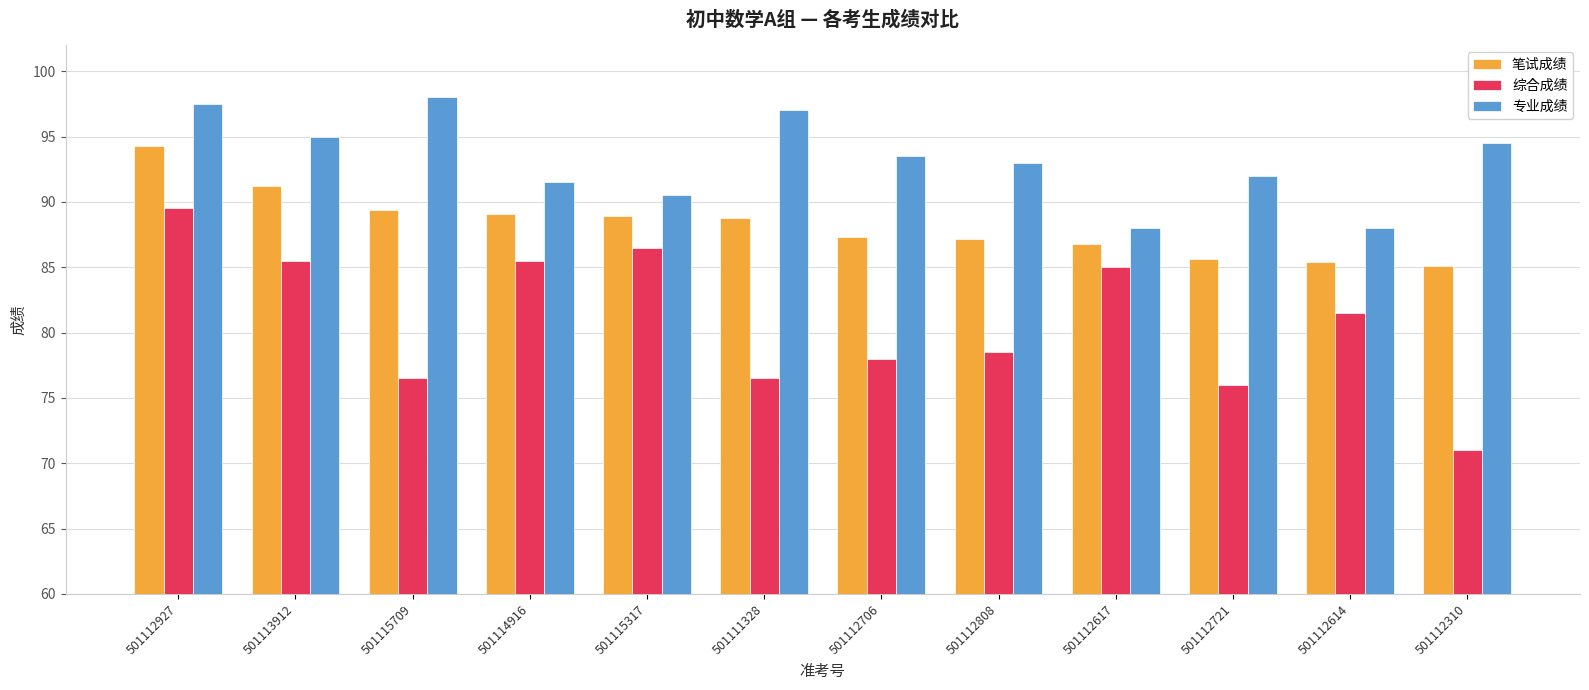

What position from the right is 501112808?

5